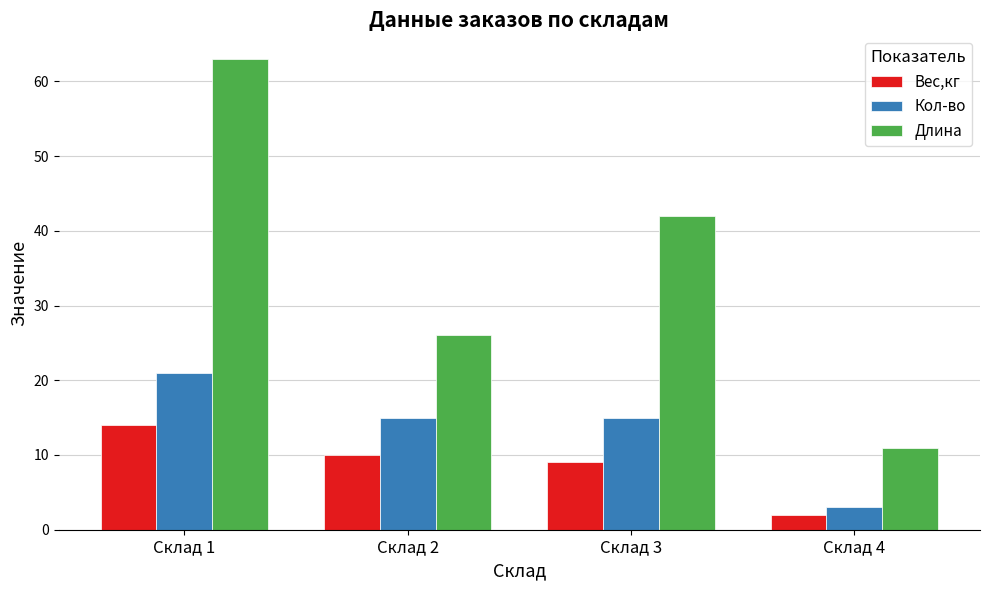

Reading right to left, extract all data points from this chart.

Вес,кг: Склад 4=2	Склад 3=9	Склад 2=10	Склад 1=14
Кол-во: Склад 4=3	Склад 3=15	Склад 2=15	Склад 1=21
Длина: Склад 4=11	Склад 3=42	Склад 2=26	Склад 1=63